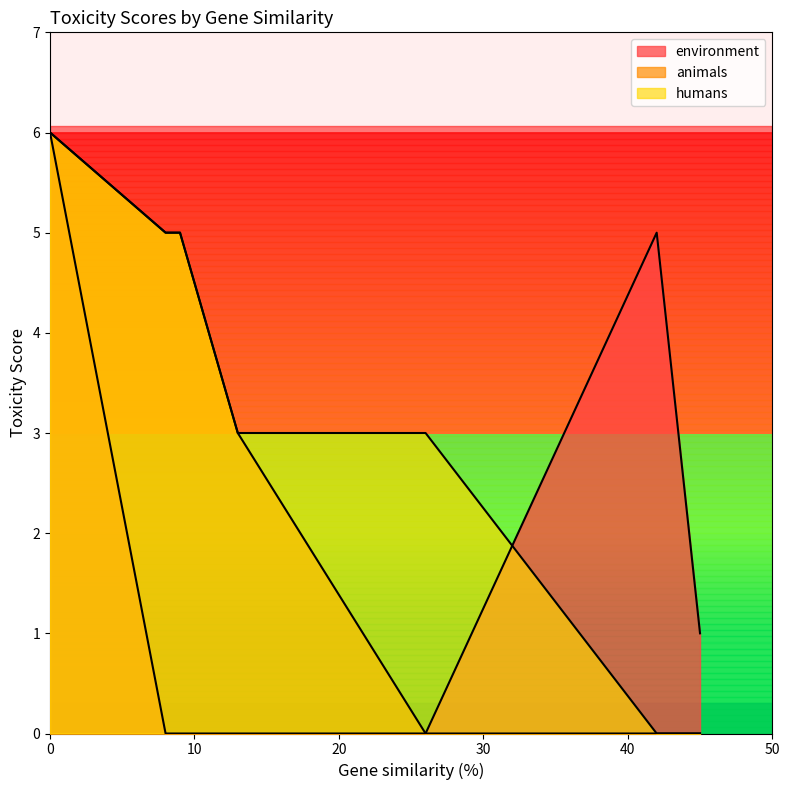

True or false: animals has more than 1 interior local peaks.

False